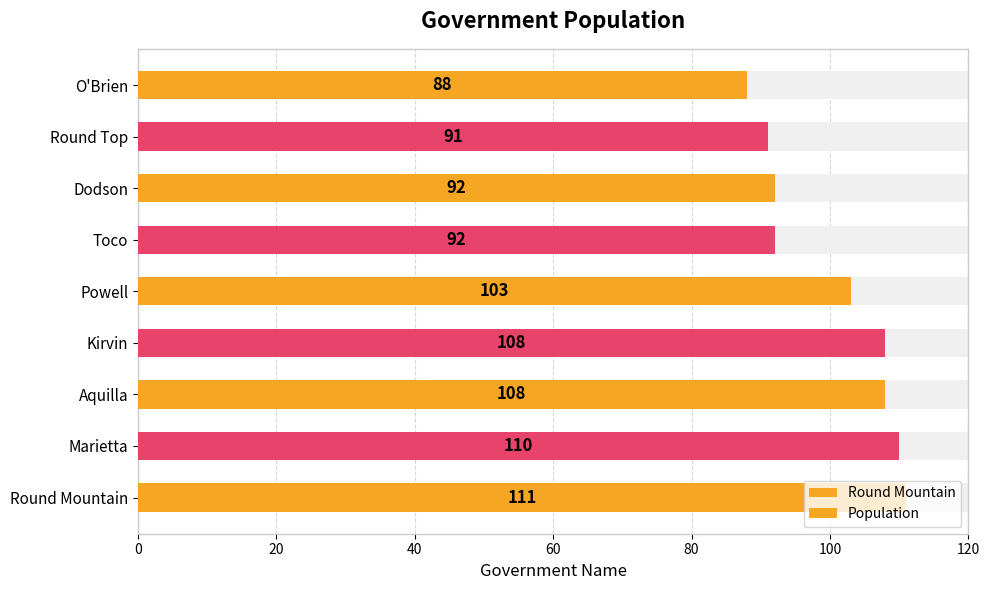

What position from the left is Toco?

6